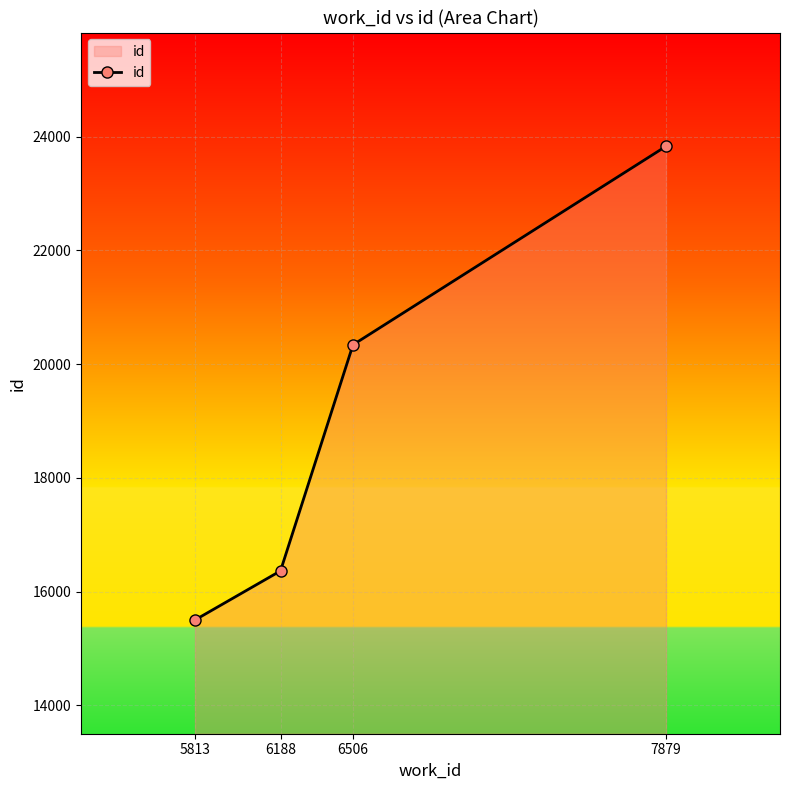

What is the sum of all values?

76041